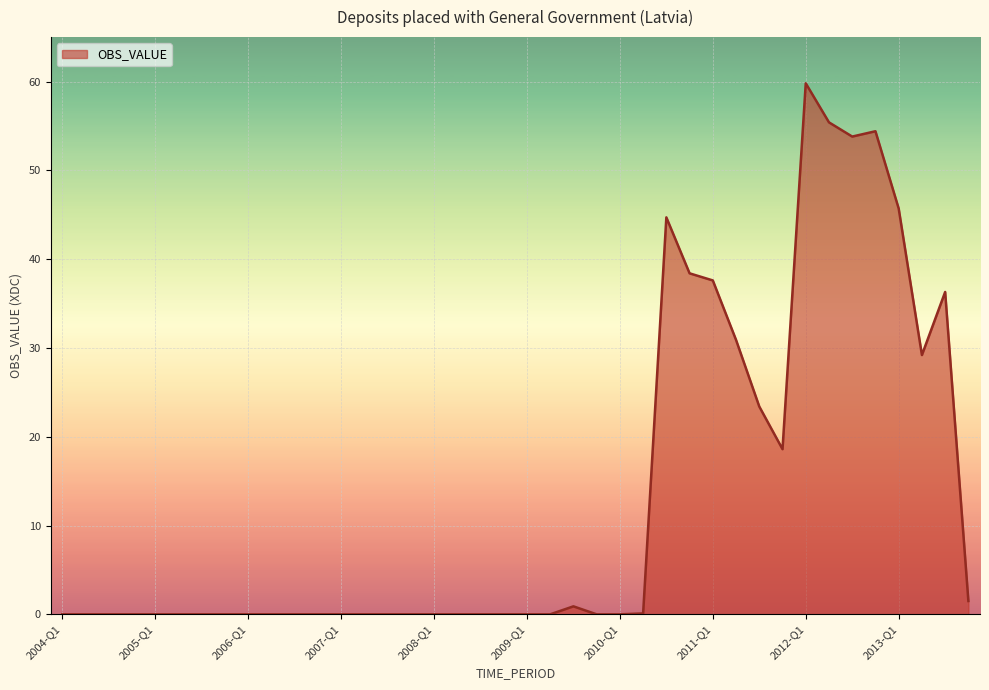

What is the difference between the maximum and minimum values?

59.8